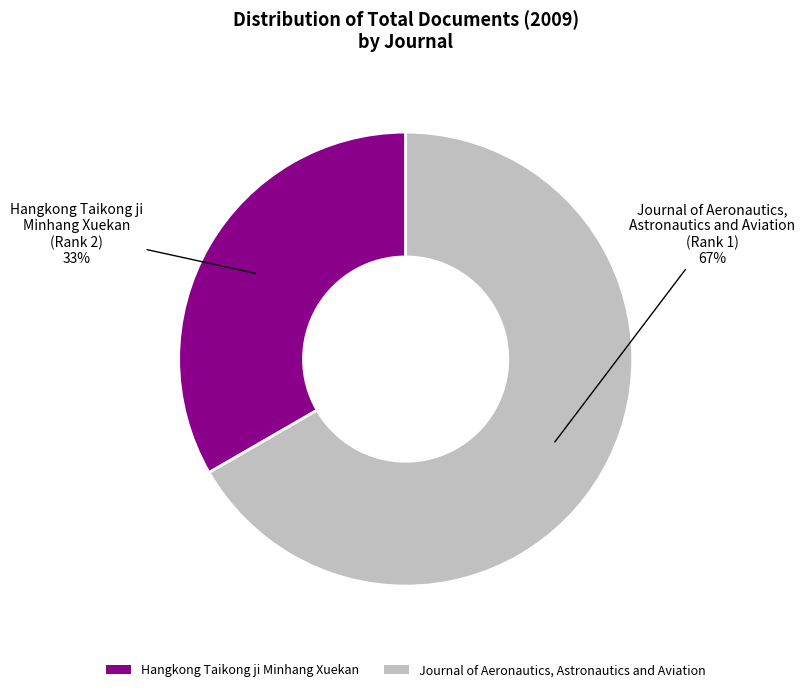

Count the number of slices in the pie.

2